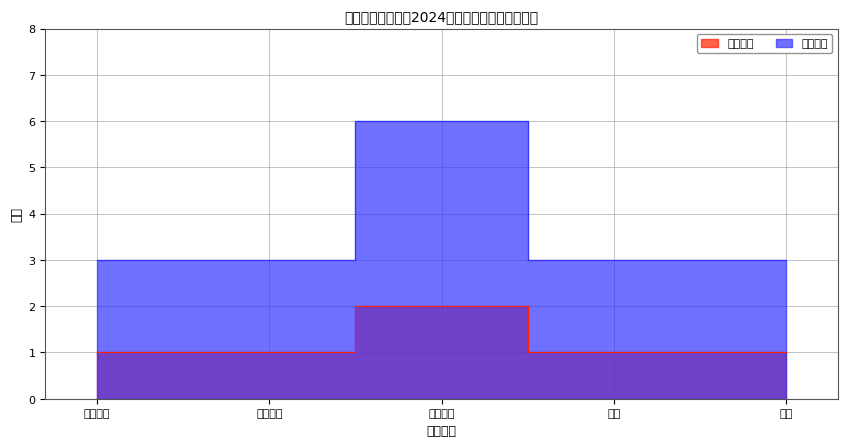

Reading left to right, list all the values displayed in this chart.

招聘人数: 1	1	2	1	1
面试人数: 3	3	6	3	3